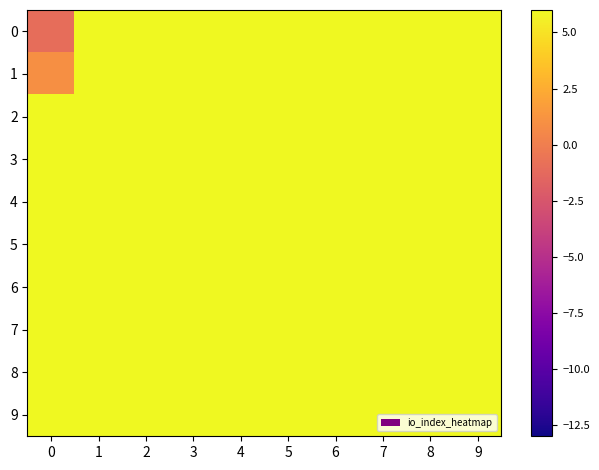

Is it true that 0 equals 9 at 4?

False